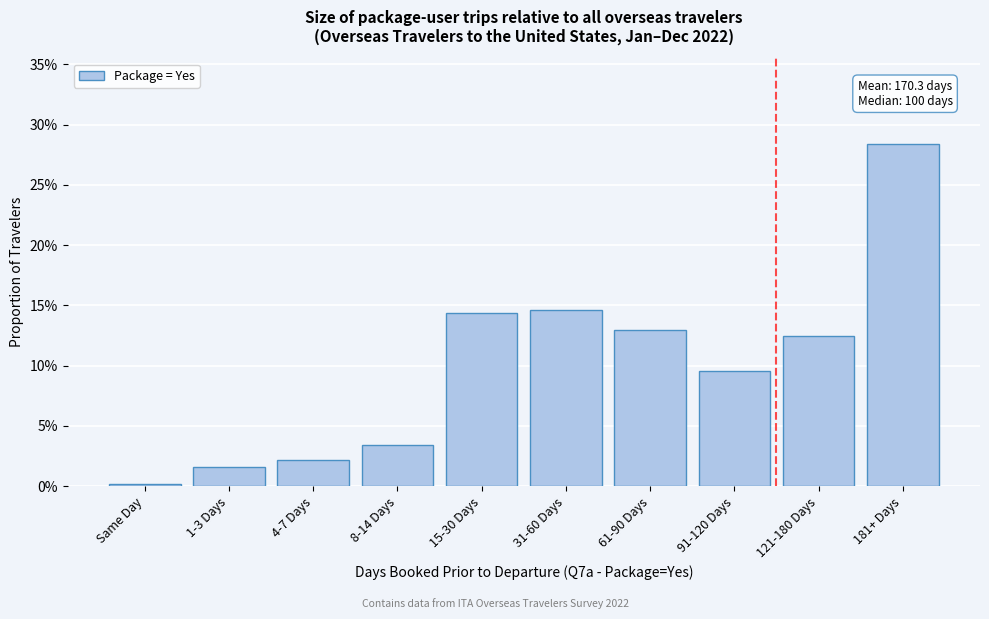

Does the chart contain any negative values?

No